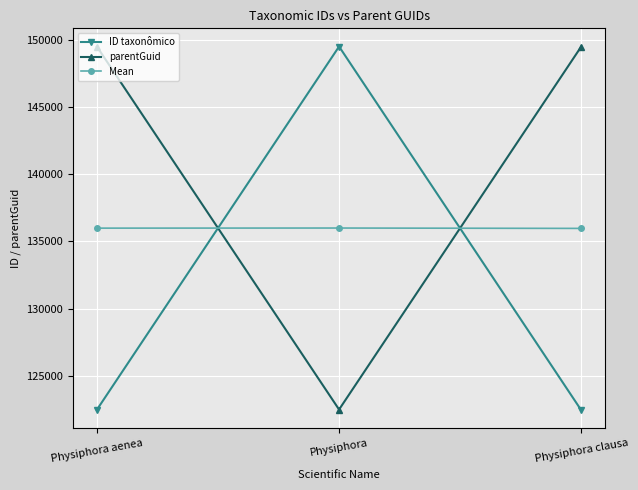

What are all the series names shown in the legend?

ID taxonômico, parentGuid, Mean